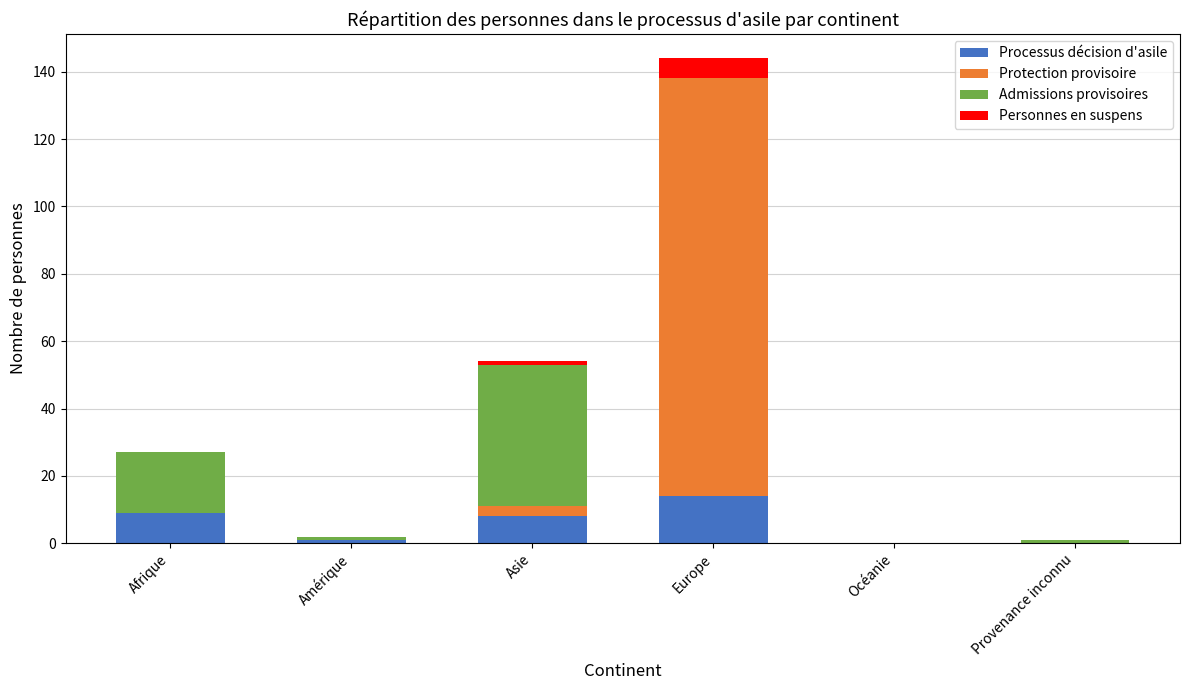

Which category has the highest value in the Processus décision d'asile series?

Europe